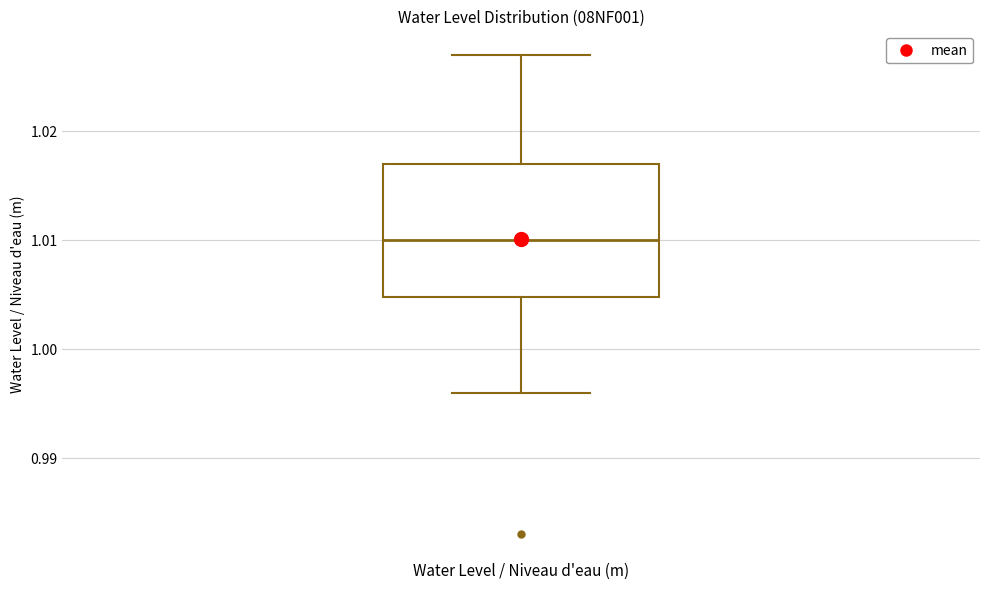

Where does the median line of the box for Water Level / Niveau d'eau (m) sit on the y-axis? The values are not printed on the chart, so give them approximately, as read against the axis.

1.010